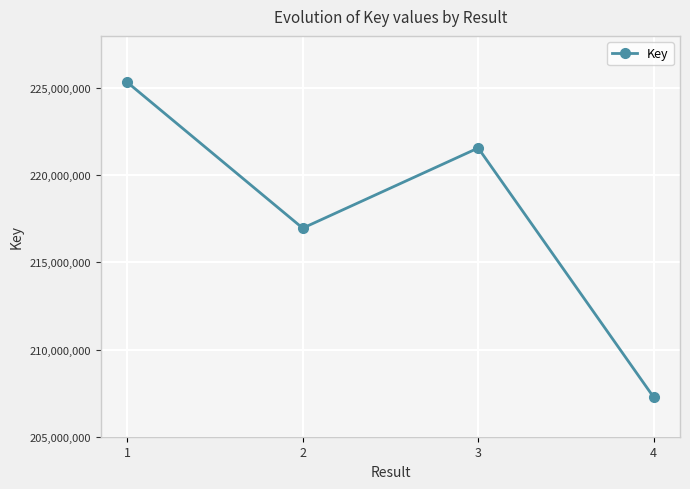

What is the sum of the values at 1 and 4?

432603984